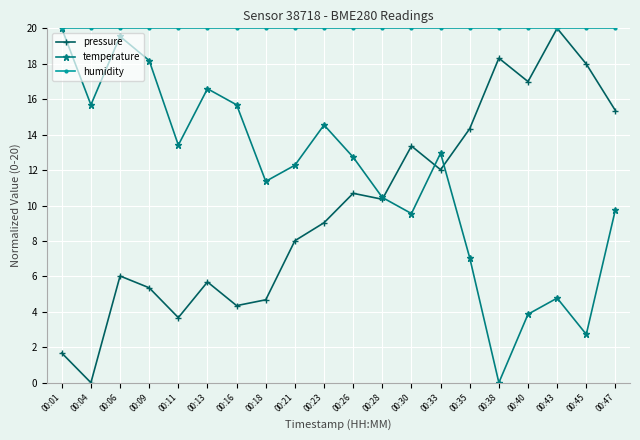

How many interior local valleys does the pressure series have?

6